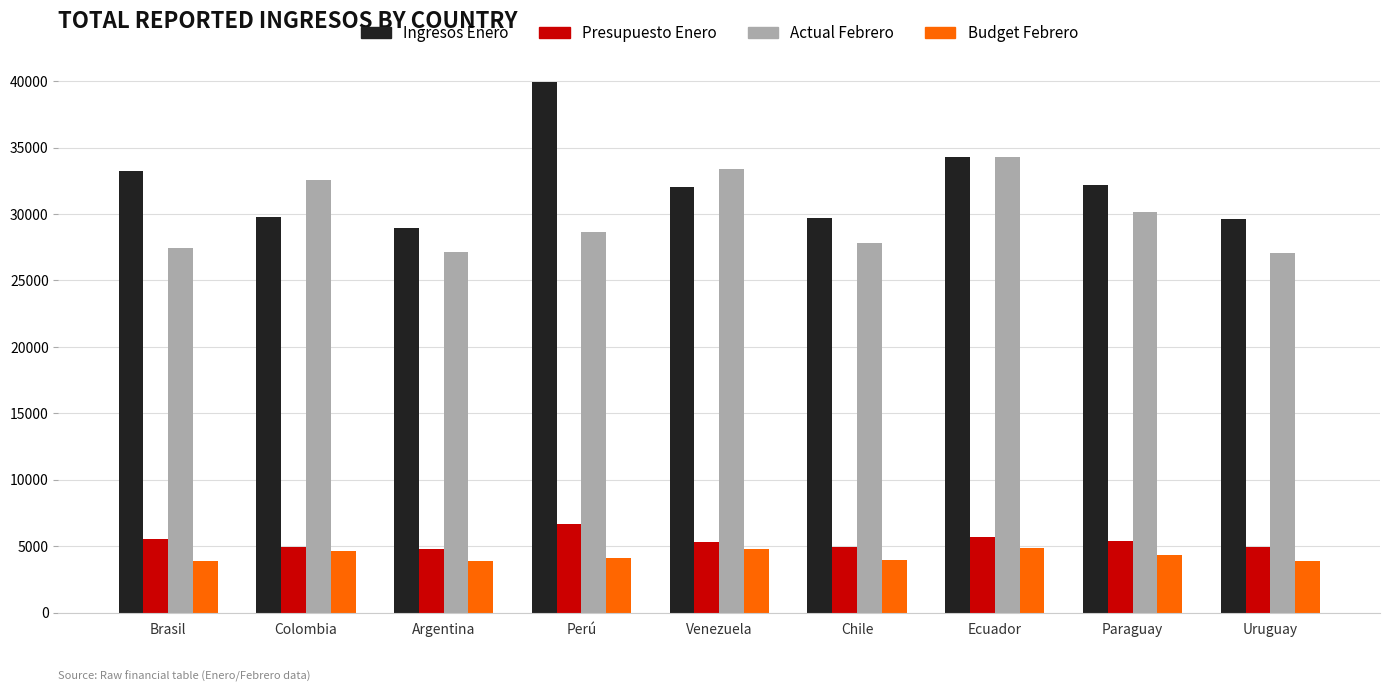

What is the average value of the Ingresos Enero series?

32195.9